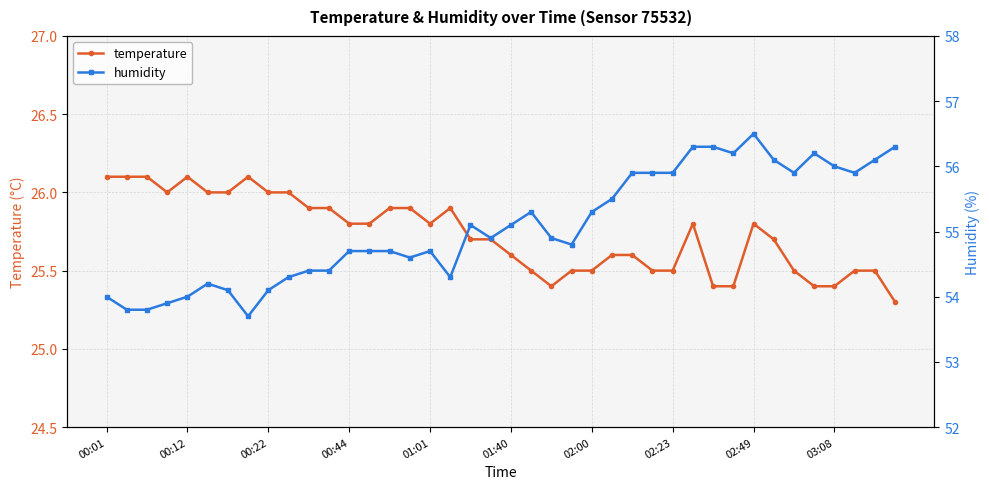

True or false: temperature has a value of 16.3 at 01:01.

False